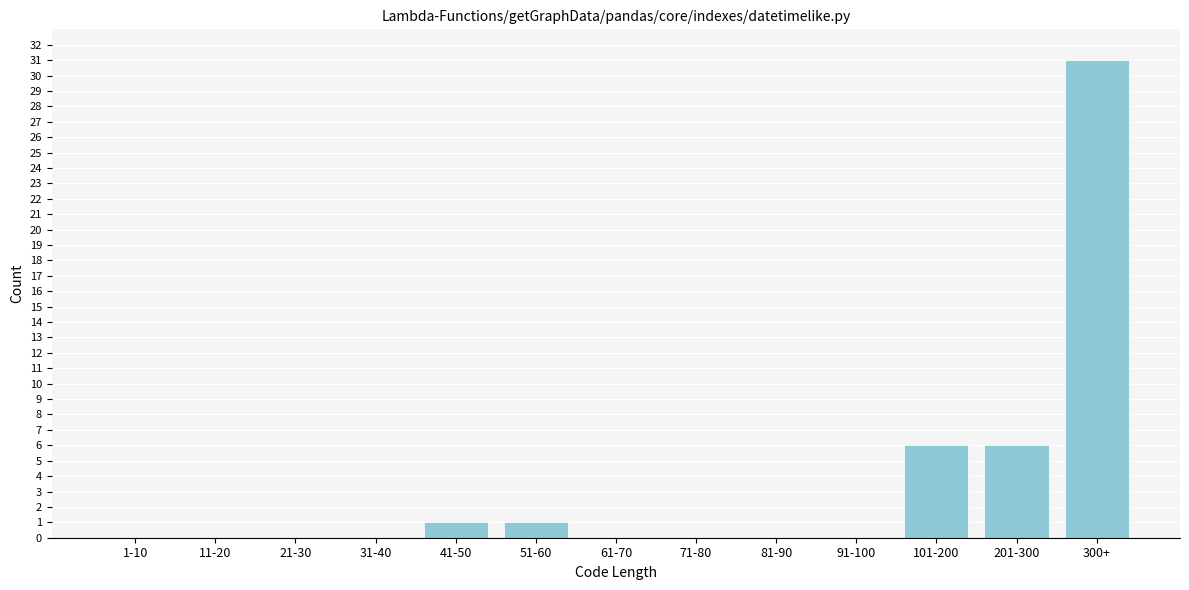

Reading left to right, what are all the values shown in this chart?

1-10=0	11-20=0	21-30=0	31-40=0	41-50=1	51-60=1	61-70=0	71-80=0	81-90=0	91-100=0	101-200=6	201-300=6	300+=31